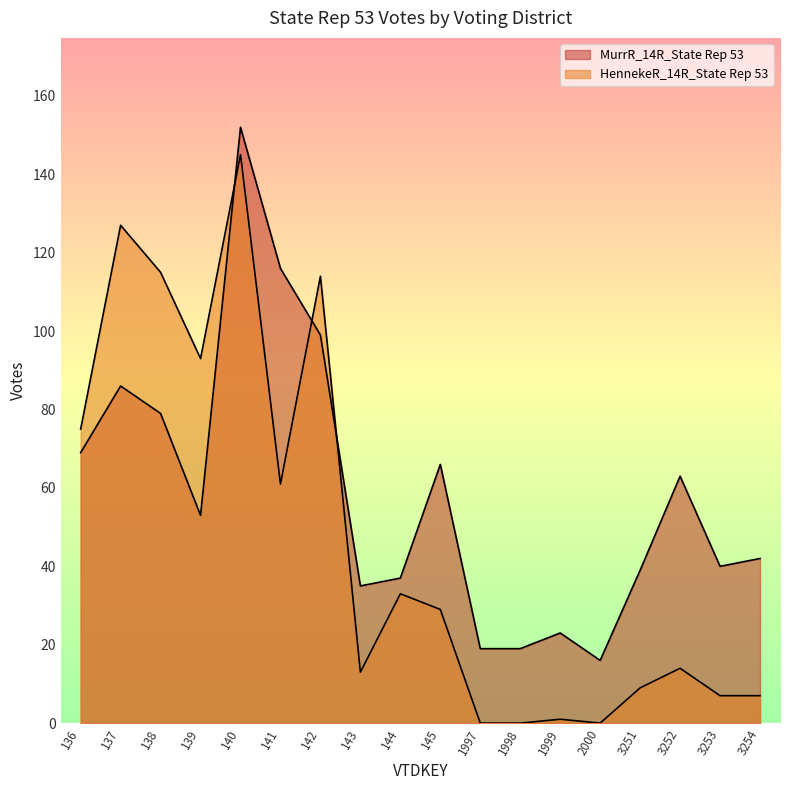

What are all the series names shown in the legend?

MurrR_14R_State Rep 53, HennekeR_14R_State Rep 53